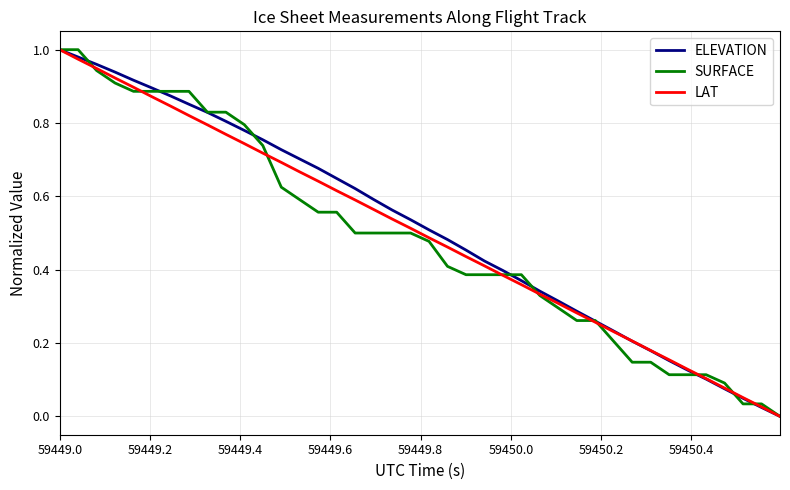

What are all the series names shown in the legend?

ELEVATION, SURFACE, LAT